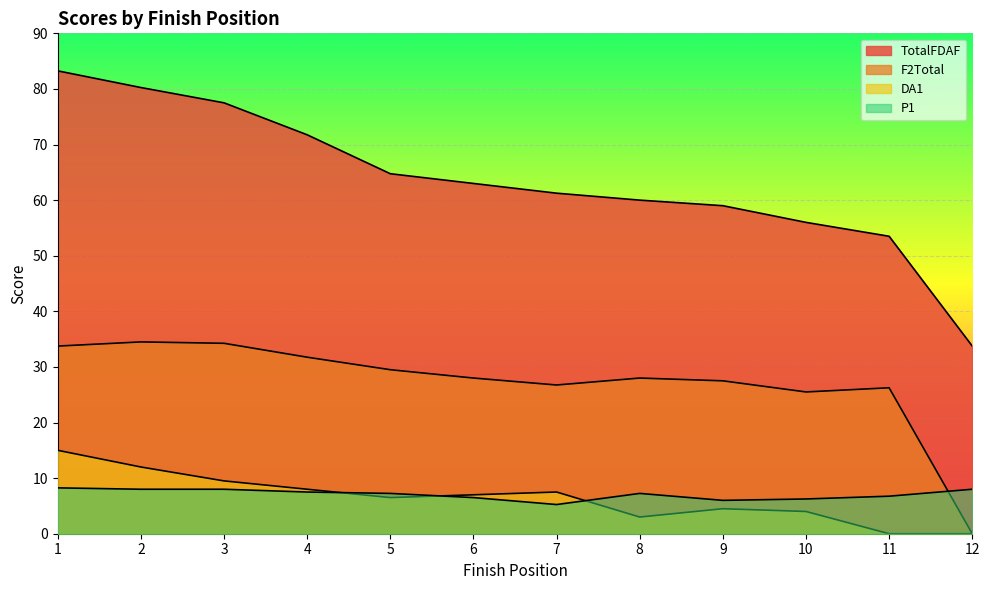

Which series has the largest total across all categories?

TotalFDAF